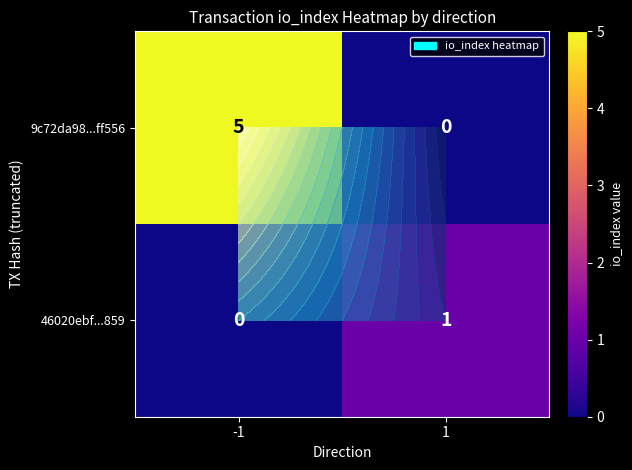

Which label corresponds to the smallest value in the chart?

1